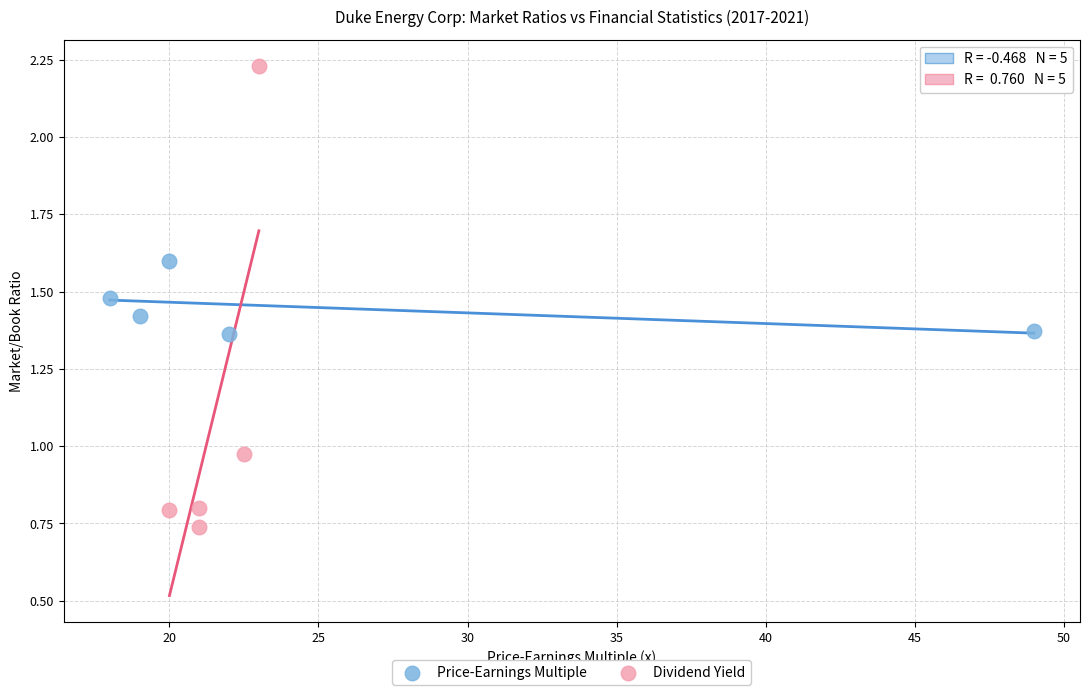

Which series reaches the minimum Y coordinate?

Dividend Yield